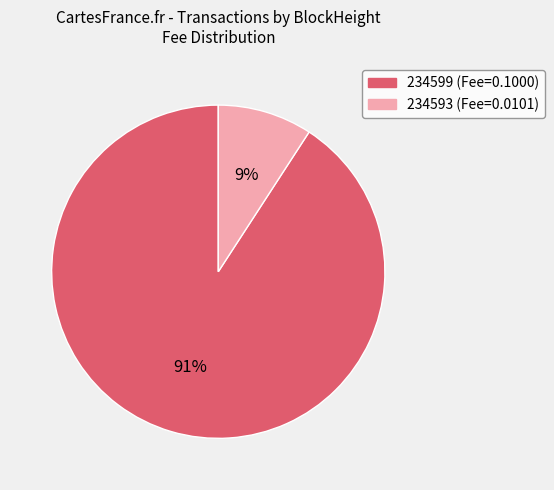

Does any single category account for the majority?

Yes